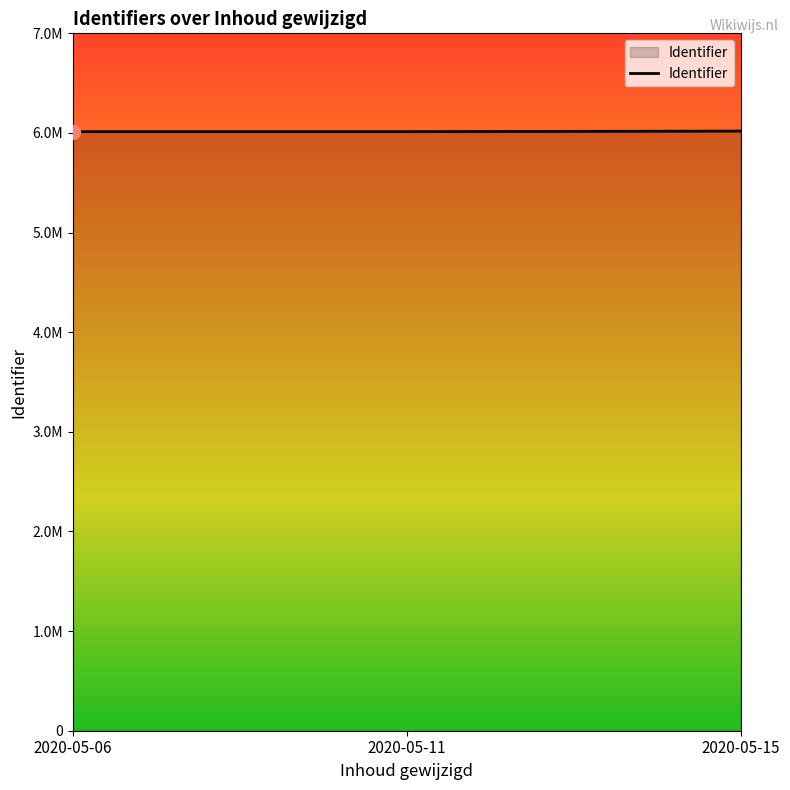

Does the chart have visible grid lines?

No